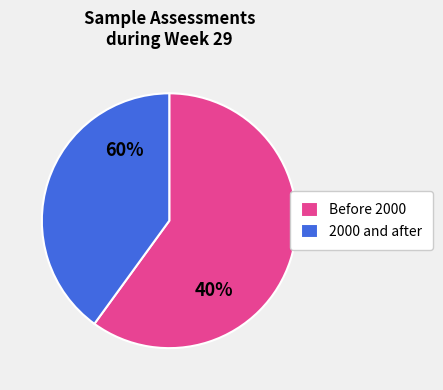

Is it true that 2007 is 16% of the pie?

False